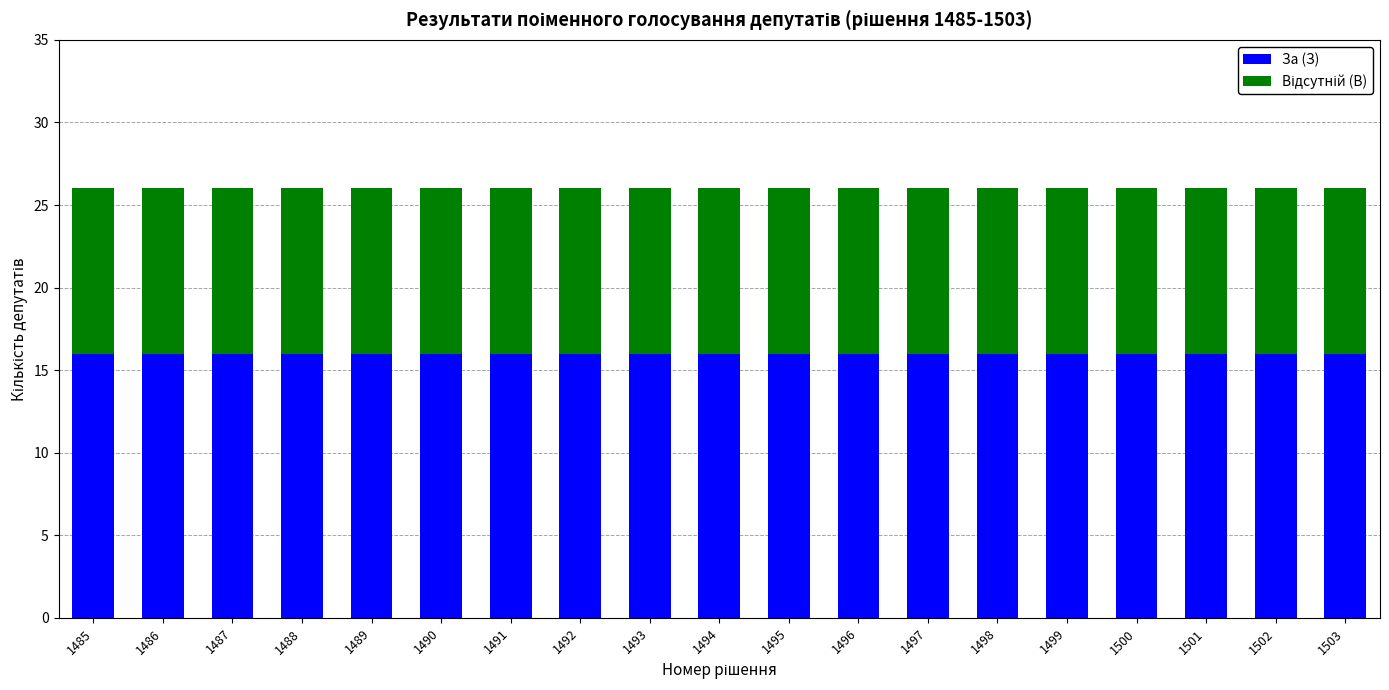

What is the average value of the За (З) series?

16